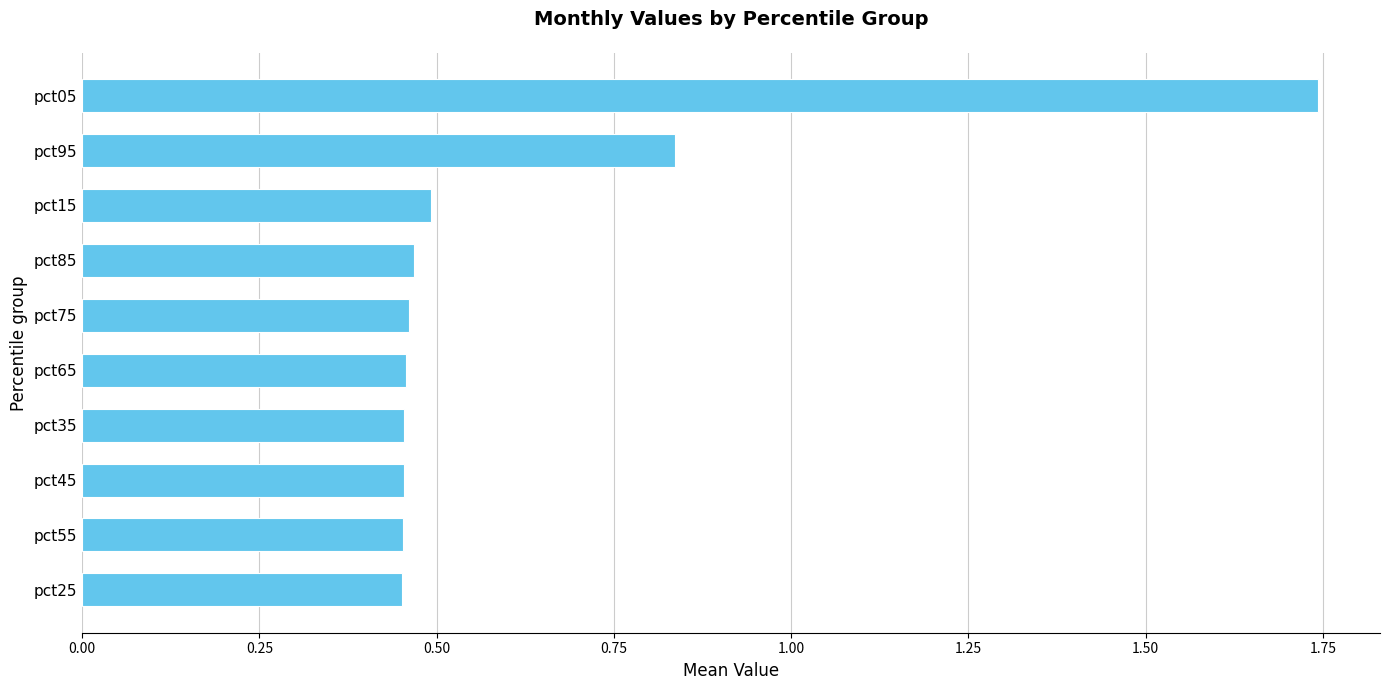

What is the sum of the values at pct35 and pct95?

1.3